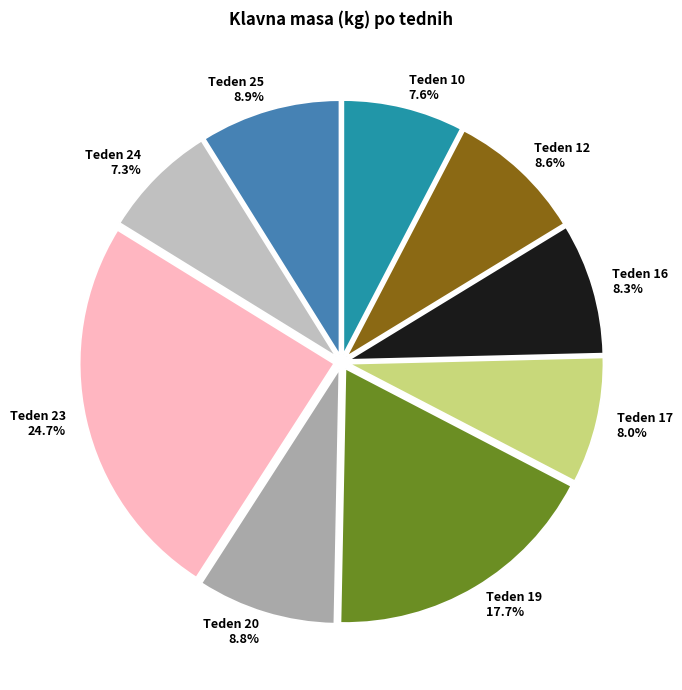

Combined, do Teden 23 and Teden 20 account for over 50%?

No